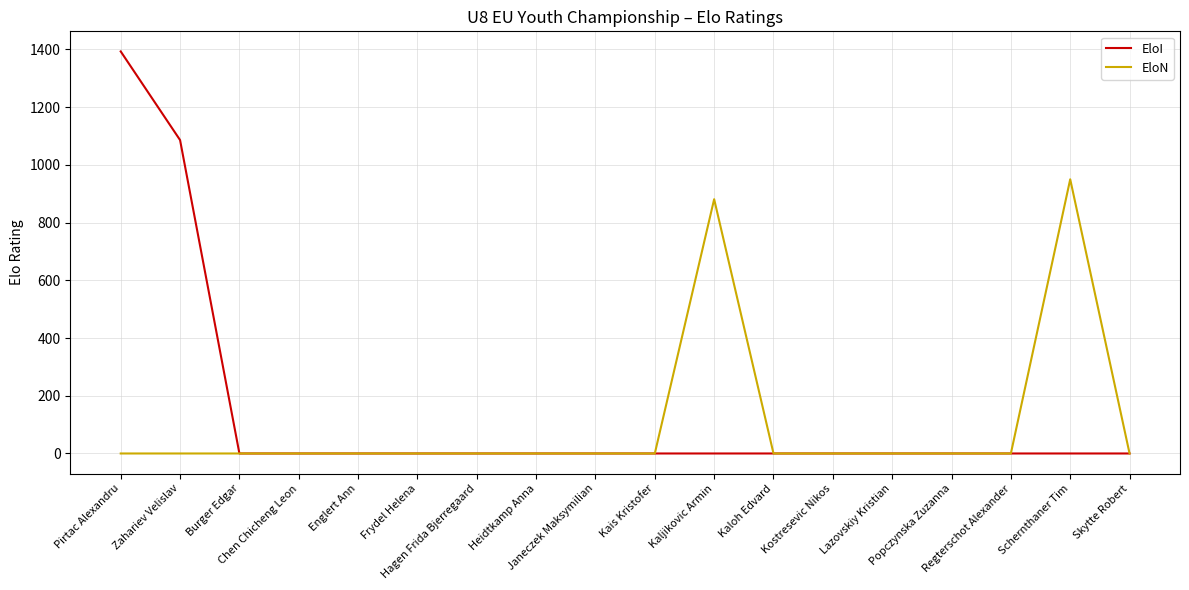

At which category is the sum across all series the highest?

Pirtac Alexandru